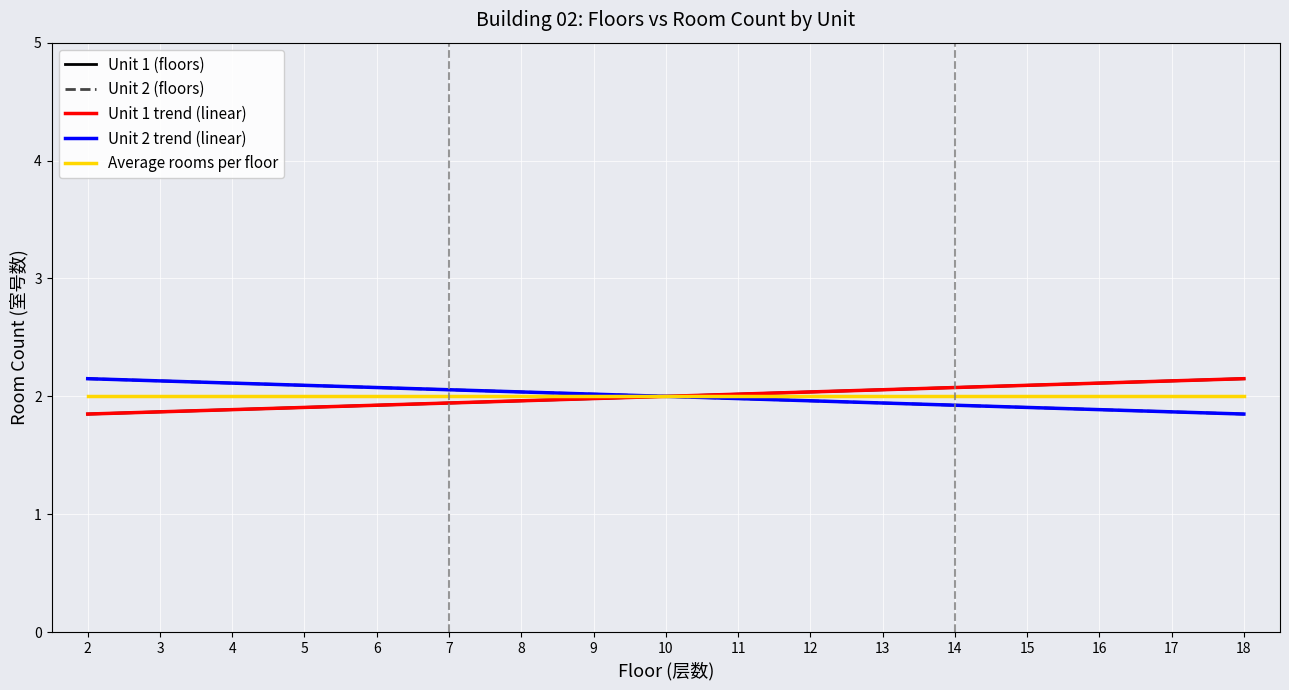

Does the chart display data point markers on the line(s)?

No